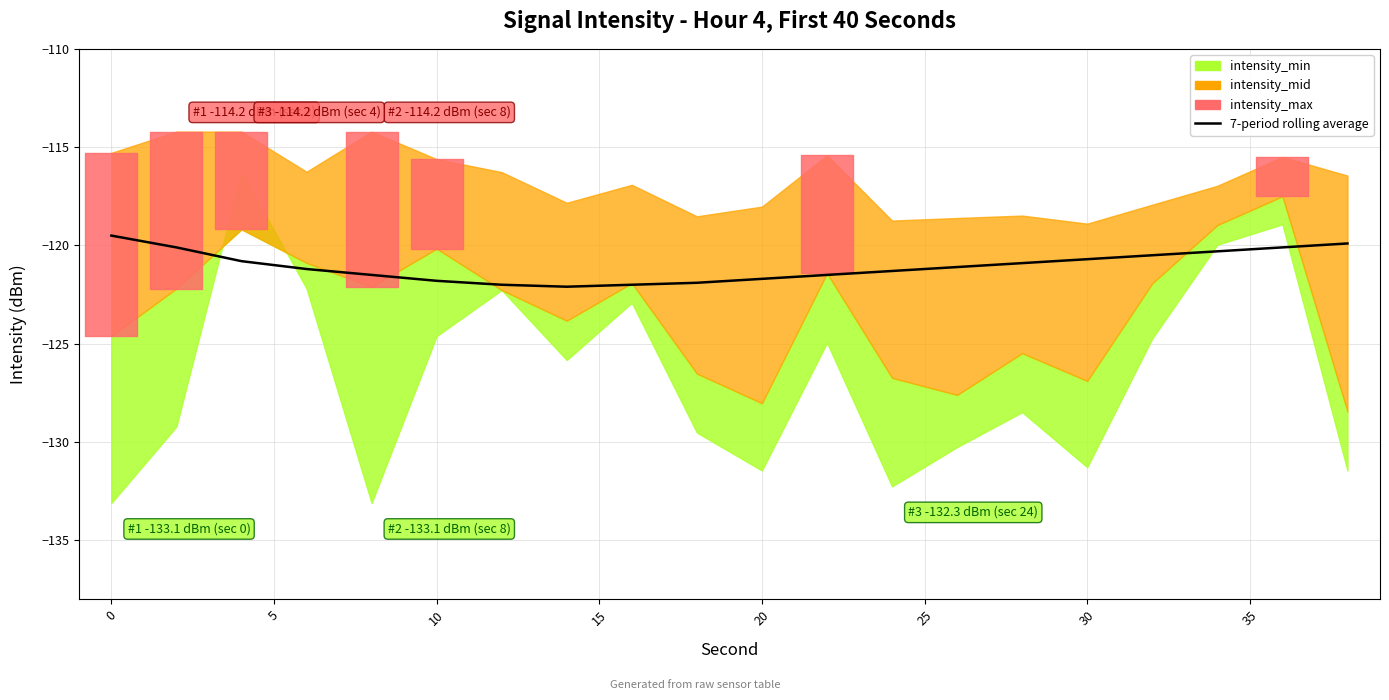

What is the sum of all values?

-2420.9